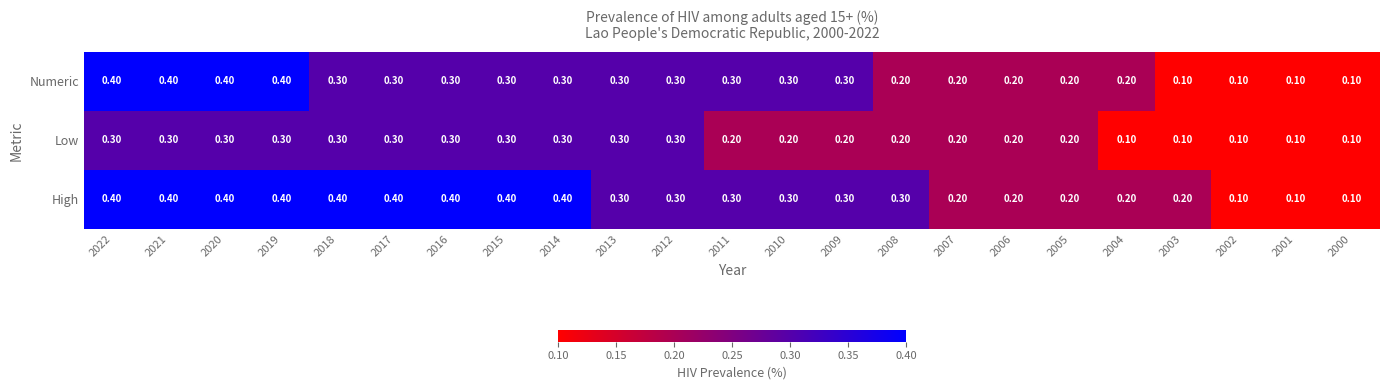

List the series in order of their overall mean, lowest first.

Low, Numeric, High